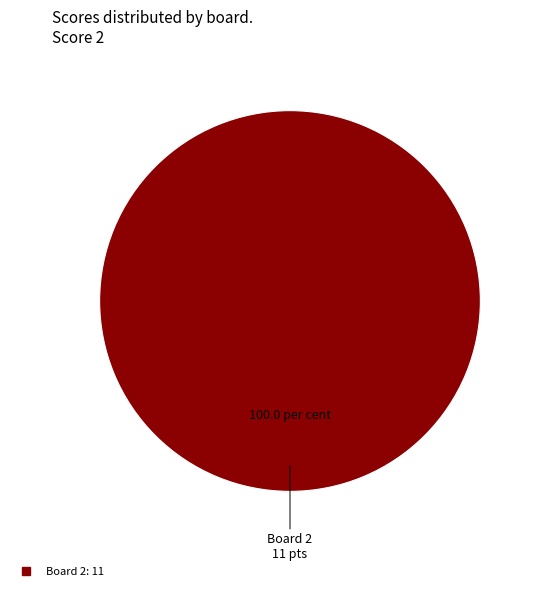

Does any single category account for the majority?

Yes